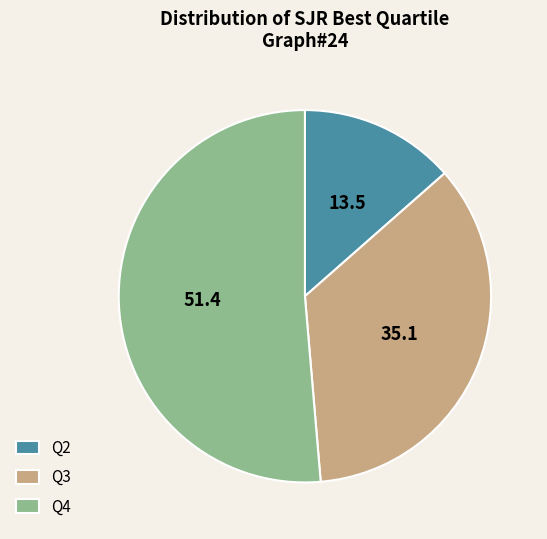

Do Q2 and Q4 together represent more than half of the pie?

Yes